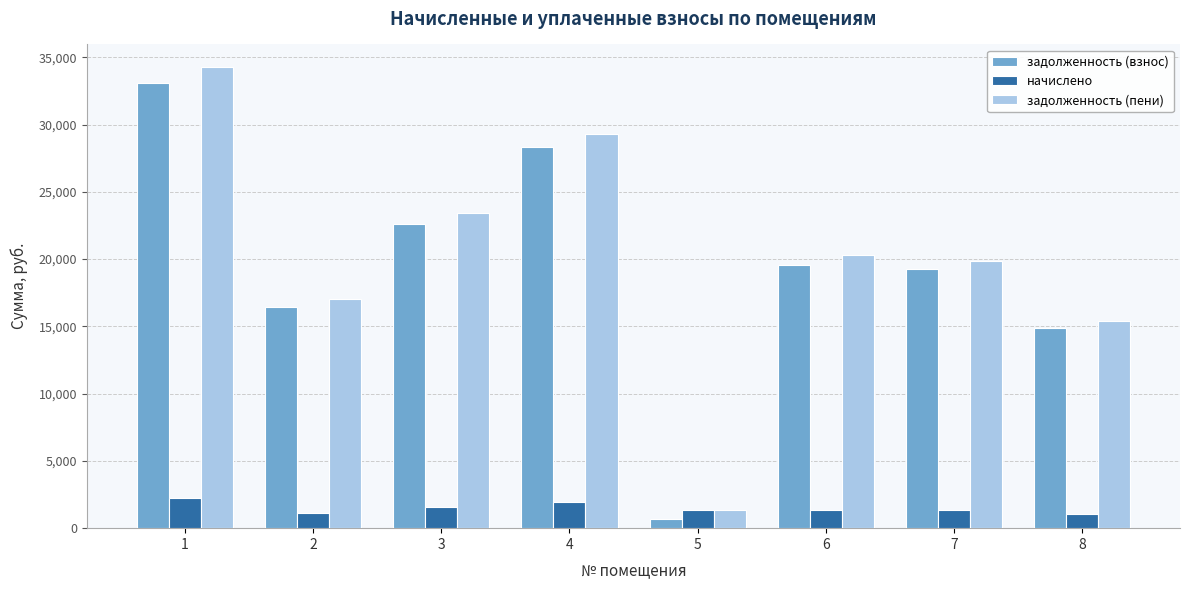

What is the sum of the задолженность (взнос) values at 2 and 8?

31334.9